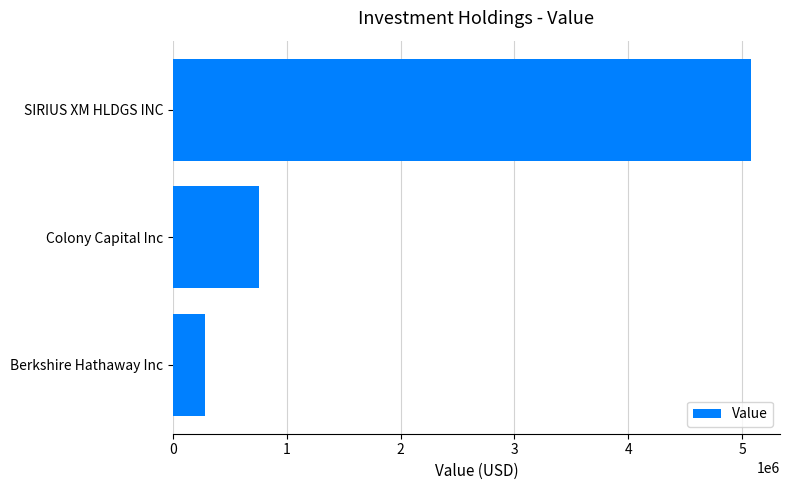

What is the label of the 2nd bar from the top?

Colony Capital Inc